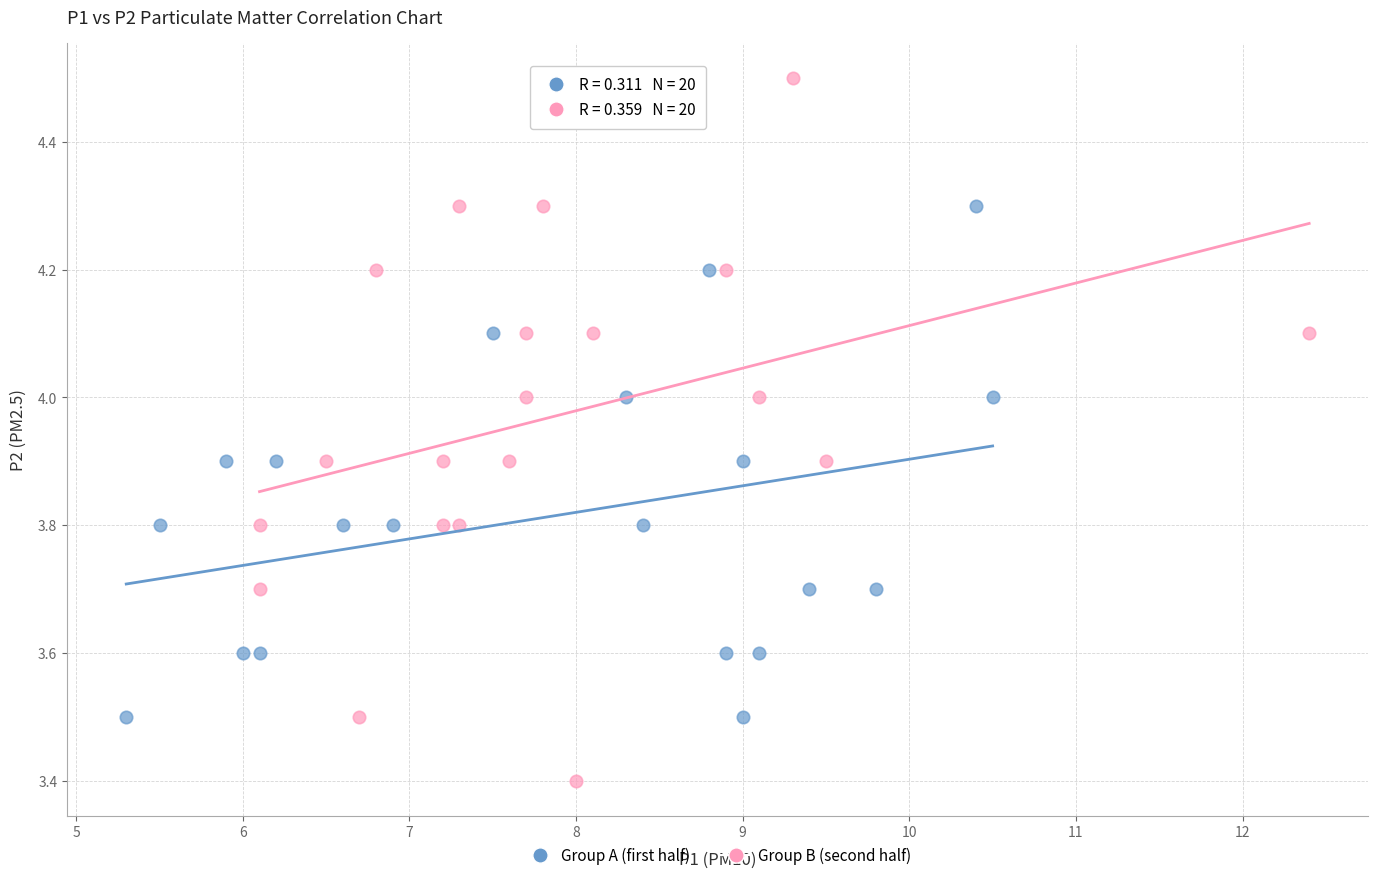

Which series reaches the minimum Y coordinate?

Group B (second half)